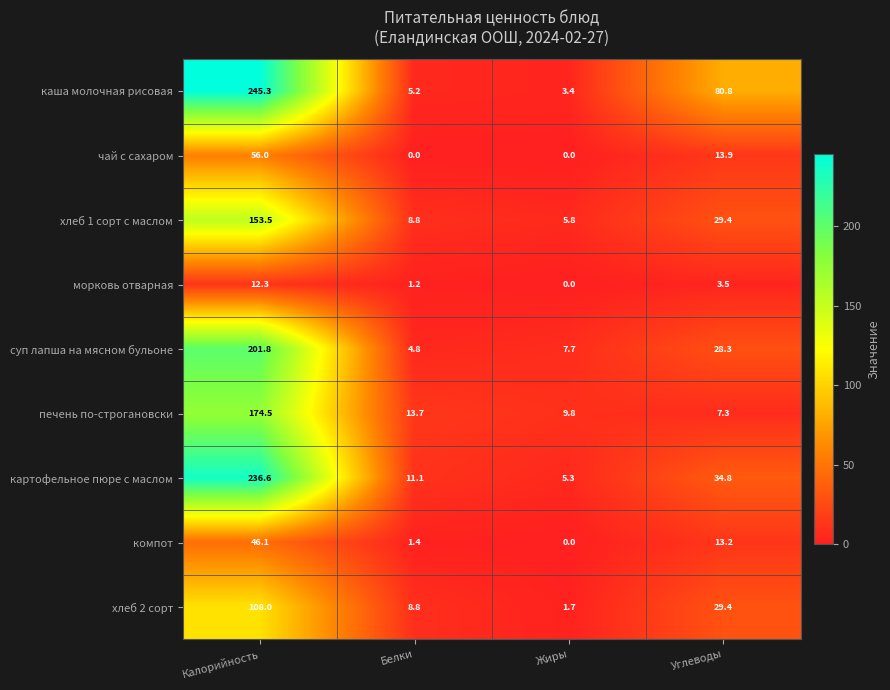

Is the value of компот at Жиры greater than the value of картофельное пюре с маслом at Углеводы?

No